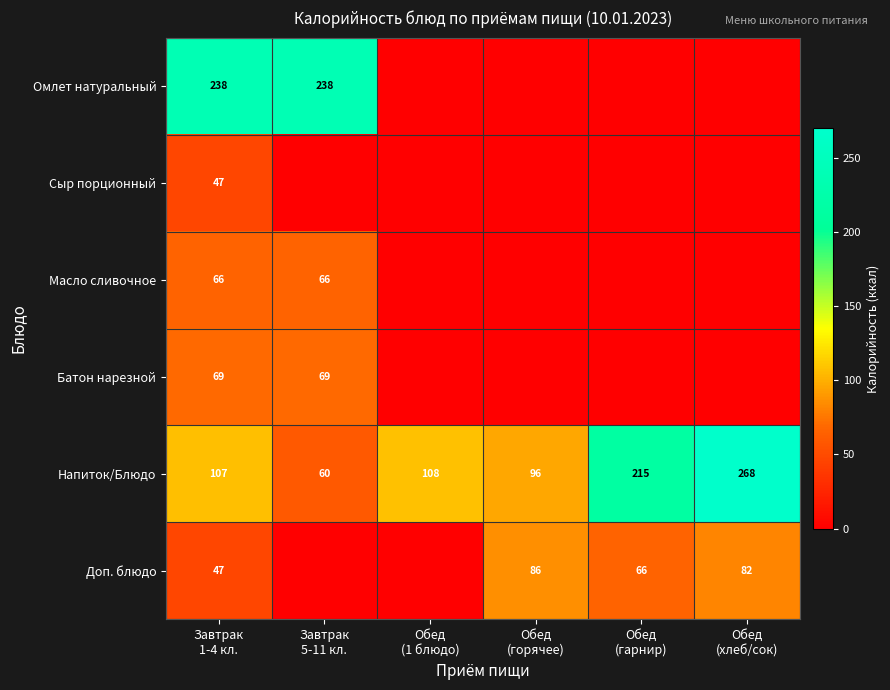

At Обед (горячее), list the series in order from largest to smallest.

Напиток/Блюдо, Доп. блюдо, Омлет натуральный, Сыр порционный, Масло сливочное, Батон нарезной